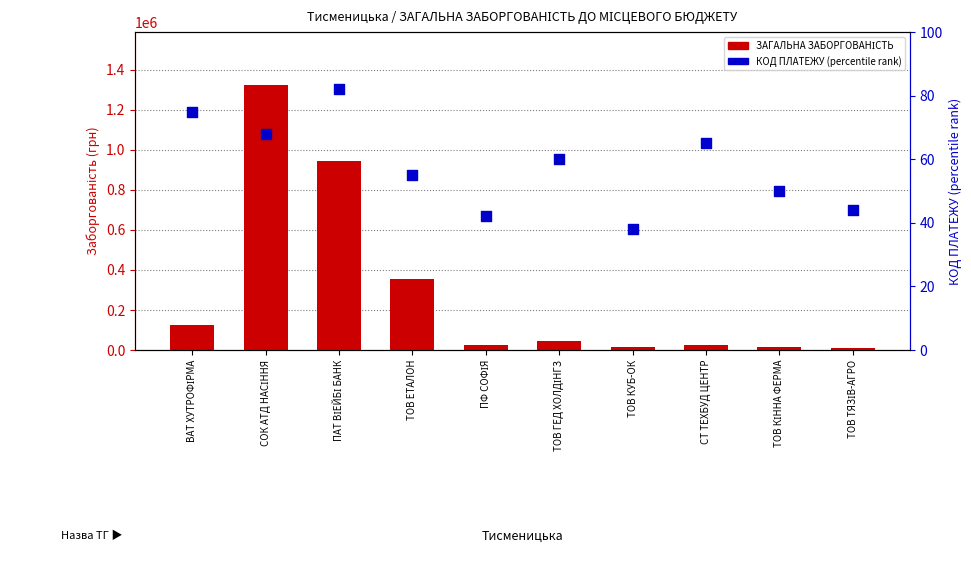

Which series has the widest spread of Y values?

ЗАГАЛЬНА ЗАБОРГОВАНІСТЬ